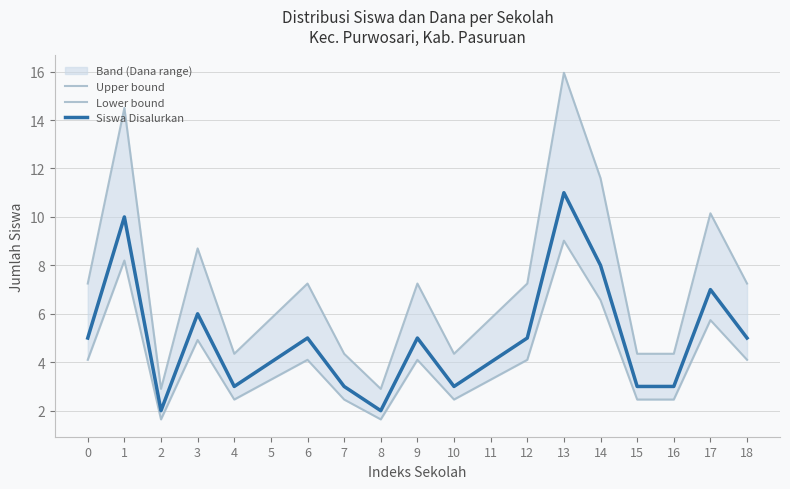

True or false: Upper bound has more than 2 points higher than both neighbors.

True